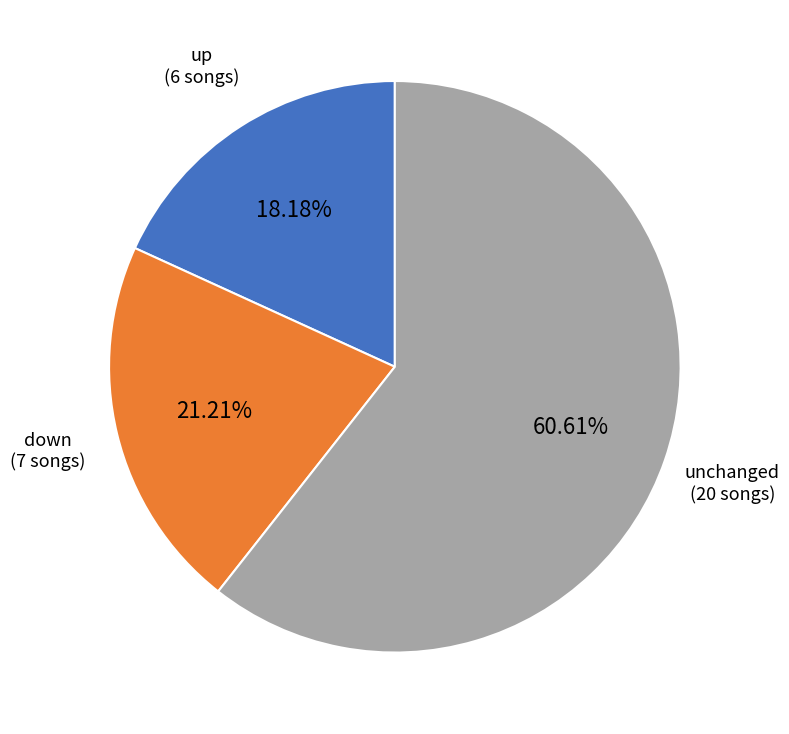

Is there a majority slice in this chart?

Yes